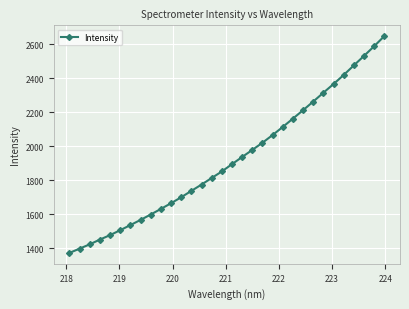

What is the maximum value shown in the chart?

2648.7